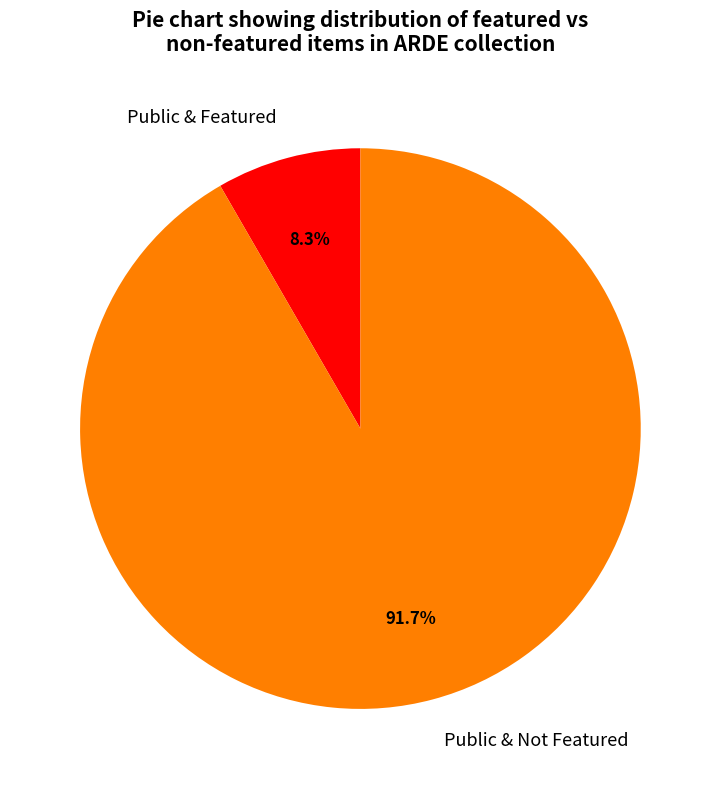

Is there a majority slice in this chart?

Yes